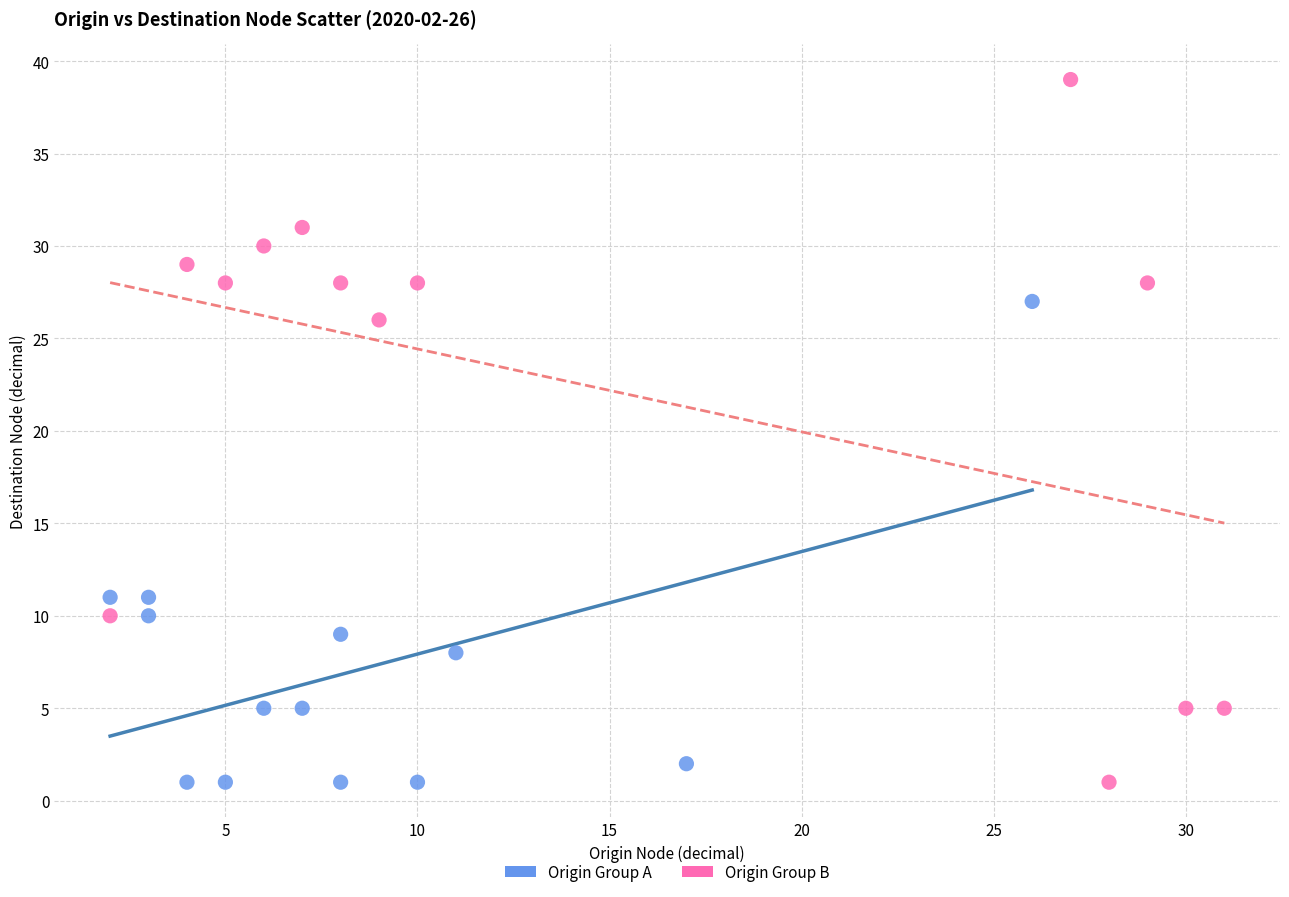

Which series has the largest Y range (max minus min)?

Origin Group B